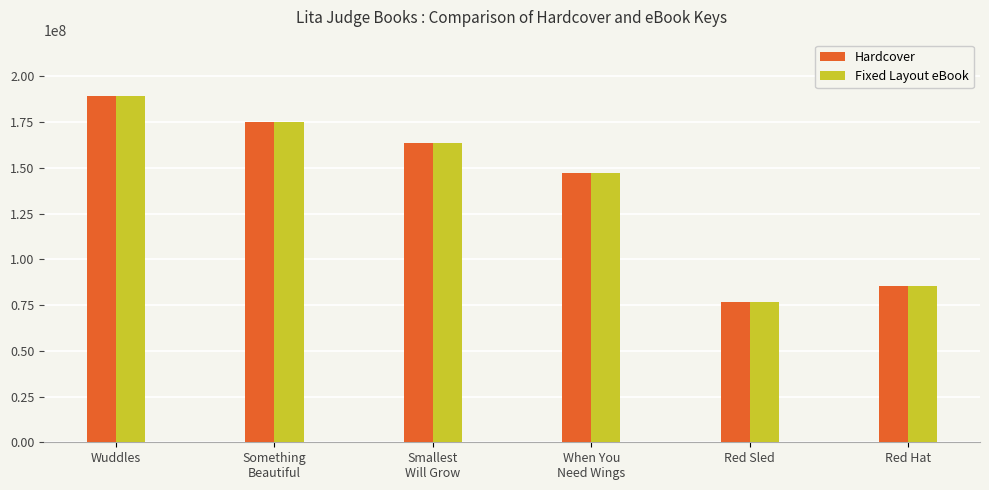

Is it true that Hardcover equals 175102586 at Something
Beautiful?

True